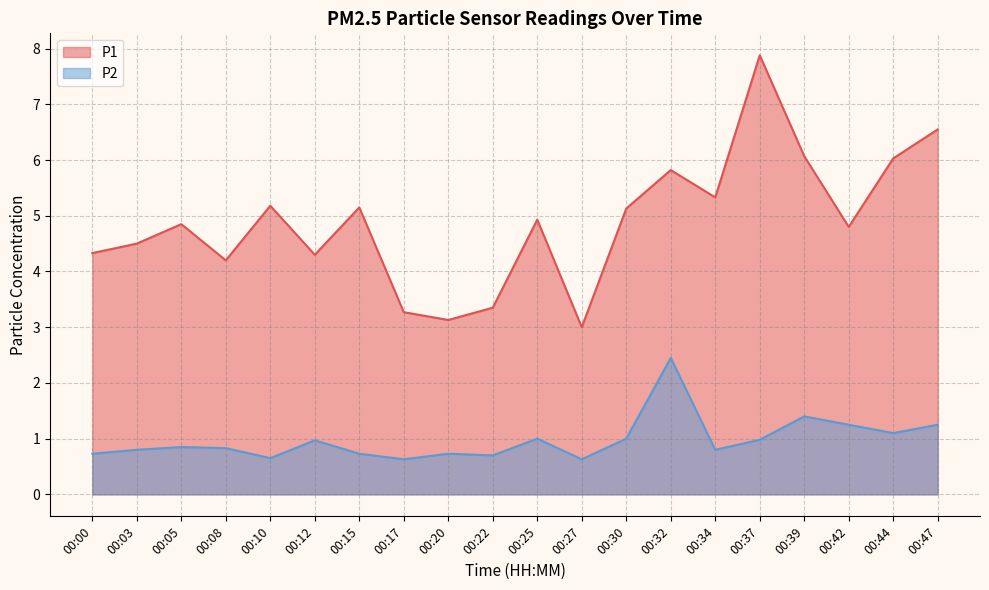

True or false: P2 and P1 intersect in this chart.

False